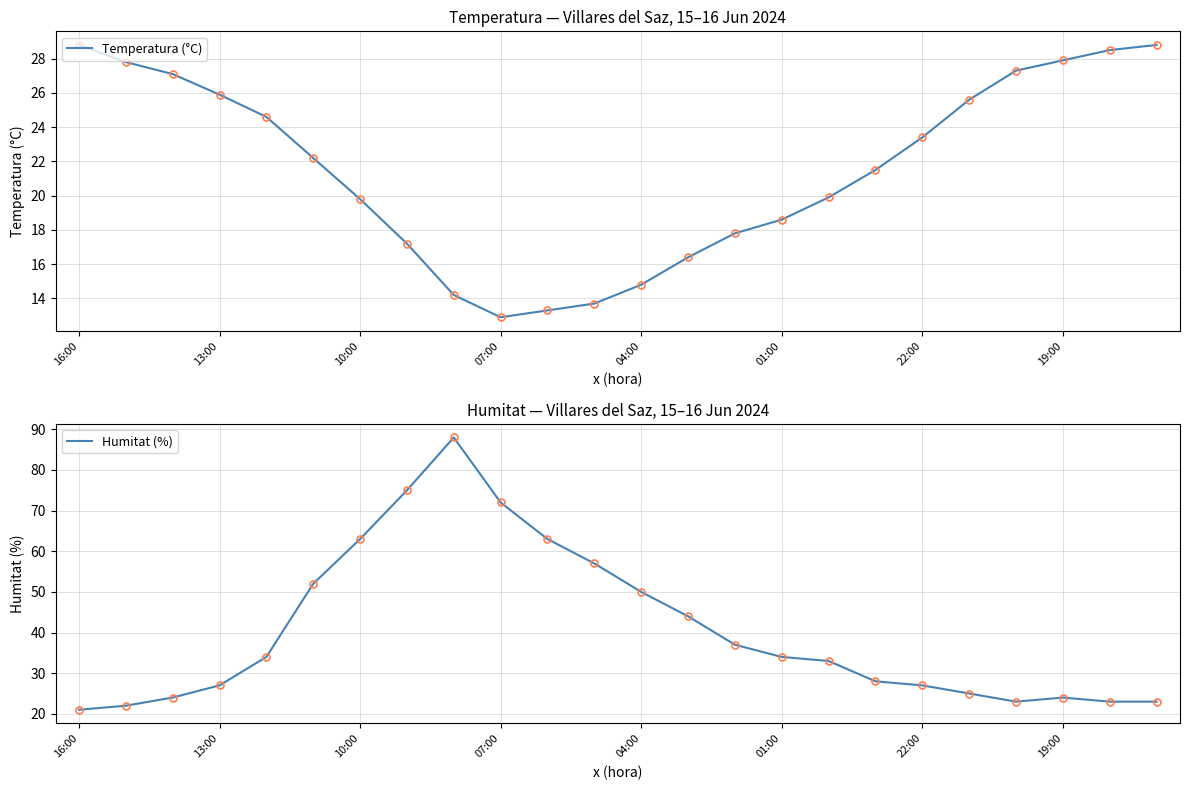

How many intersections are there between Temperatura (°C) and Humitat (%)?

2